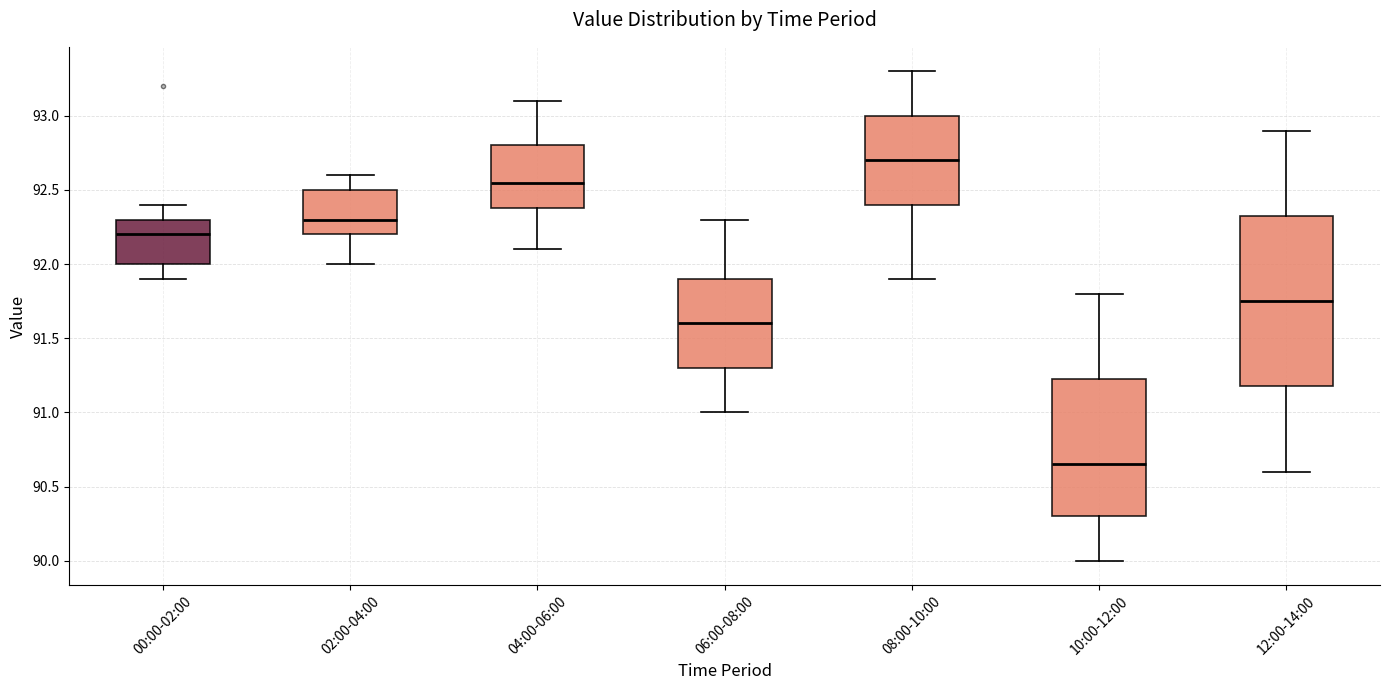

Which box has the lowest median line?

10:00-12:00